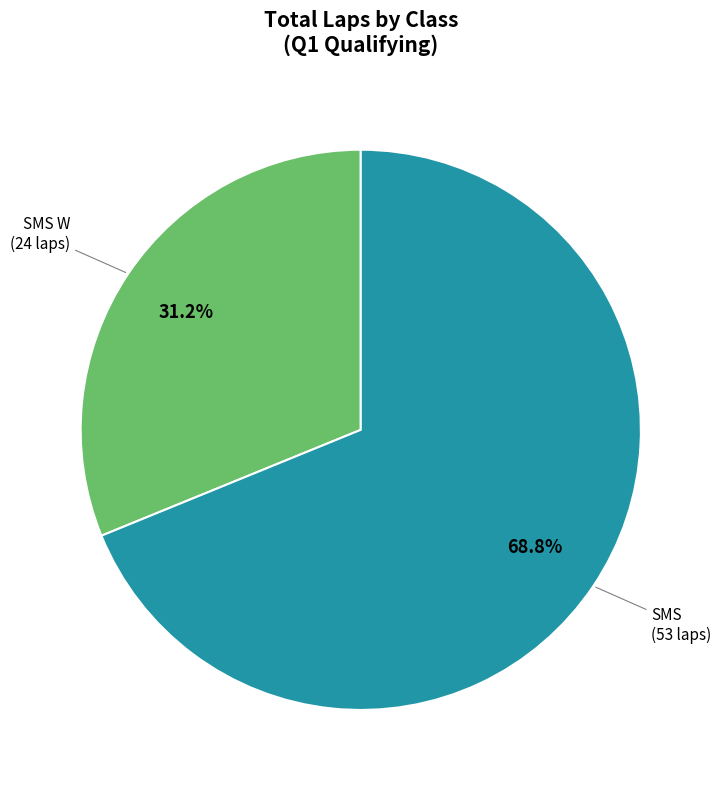

Is there a majority slice in this chart?

Yes